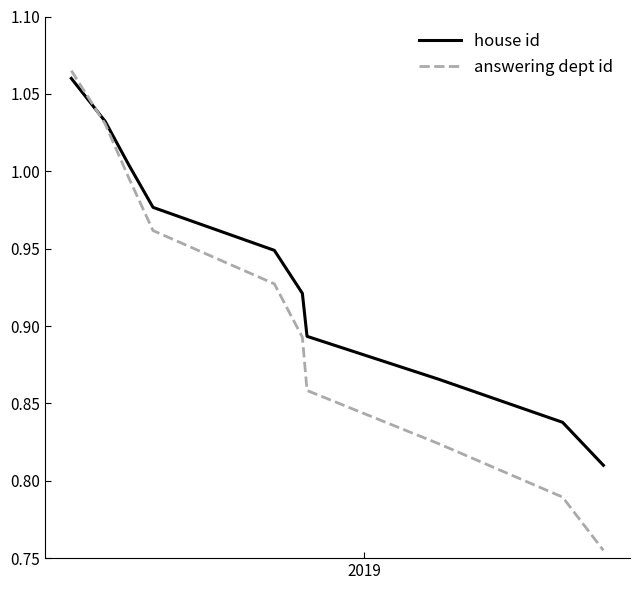

Which series has the largest total across all categories?

house id